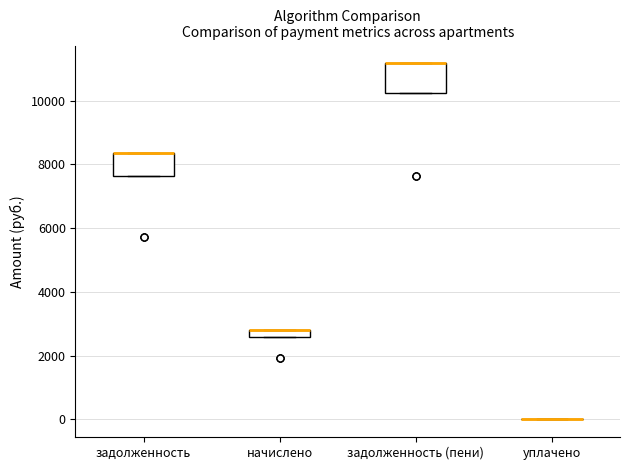

Which box is the tallest, from its lower edge to its upper edge?

задолженность (пени)